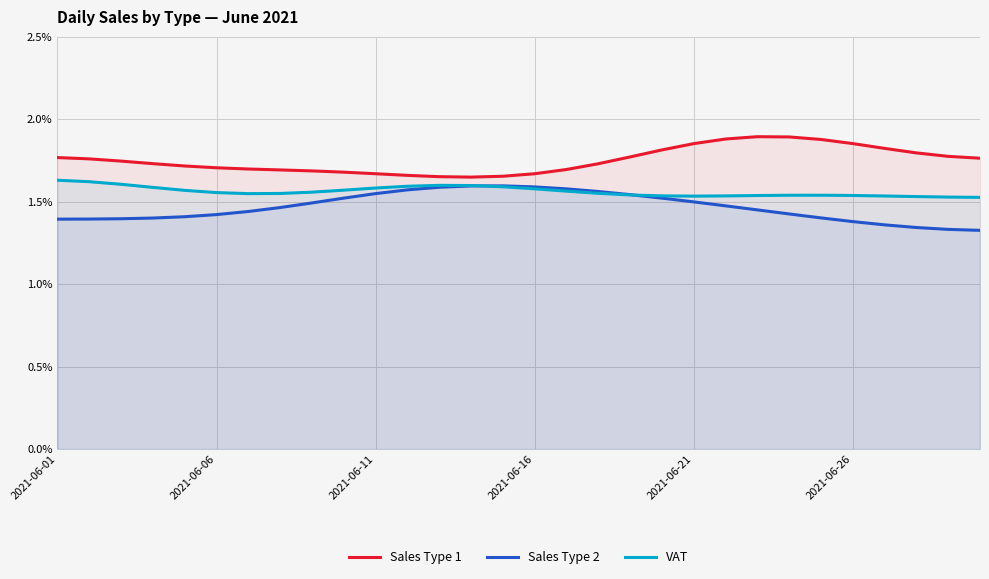

The VAT series shows 0.0 at 13. True or false?

False